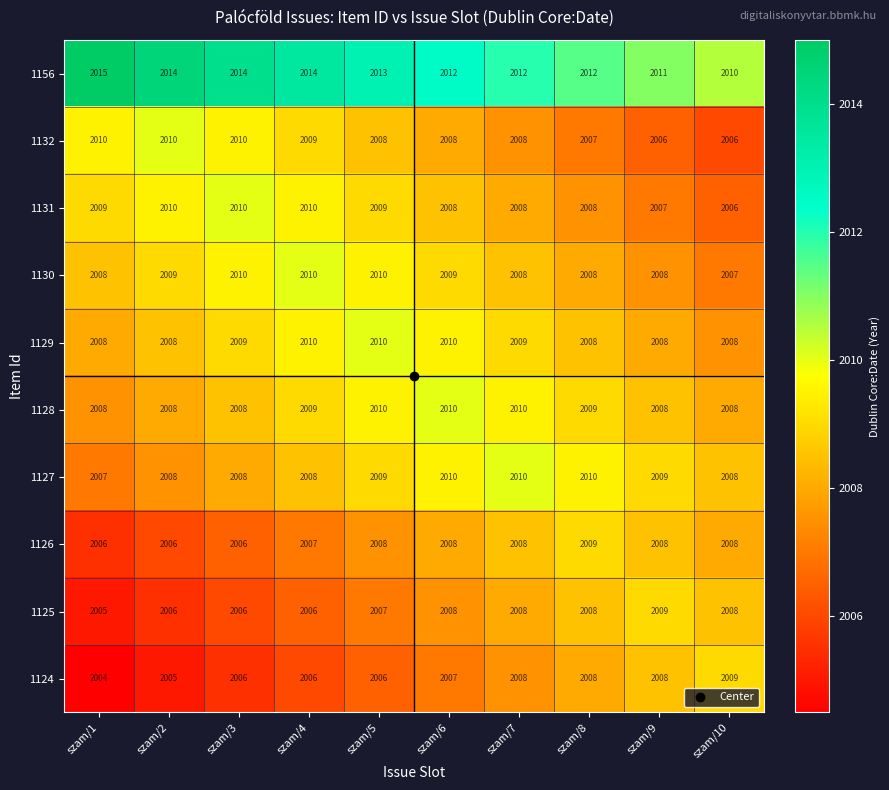

What is the total value across all series at szam/10?

20078